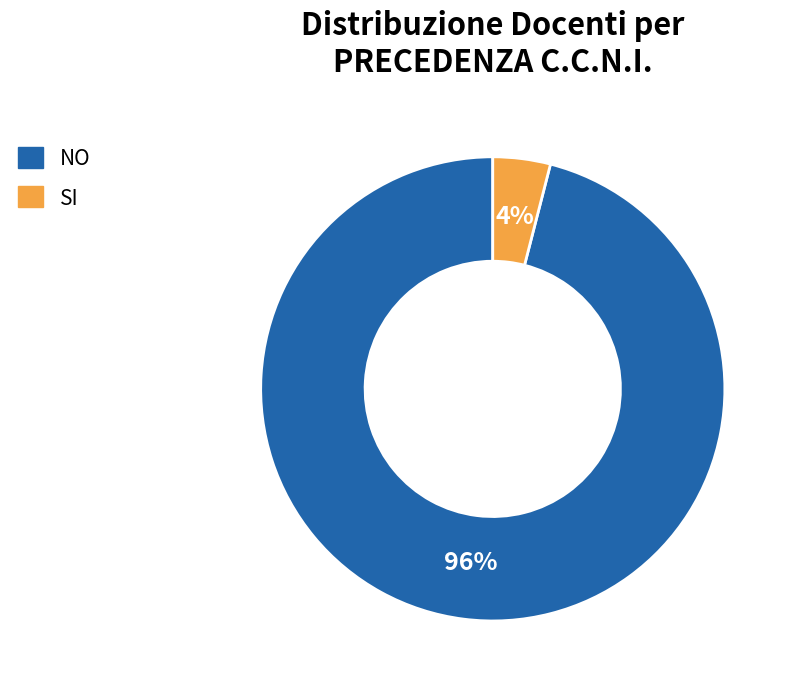

The SI slice represents 13% of the pie. True or false?

False